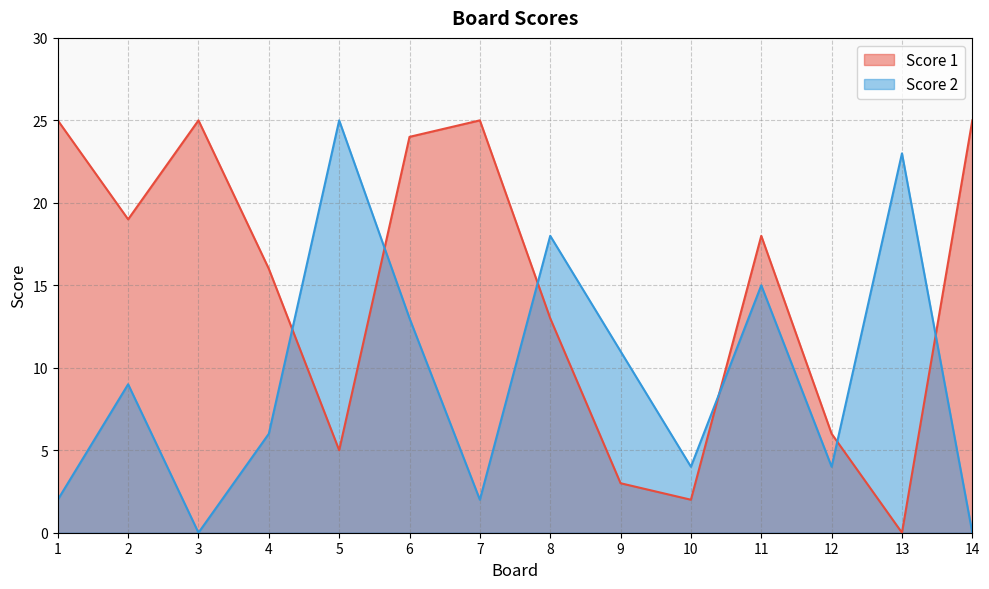

Is the value of Score 1 at 7 greater than the value of Score 2 at 4?

Yes